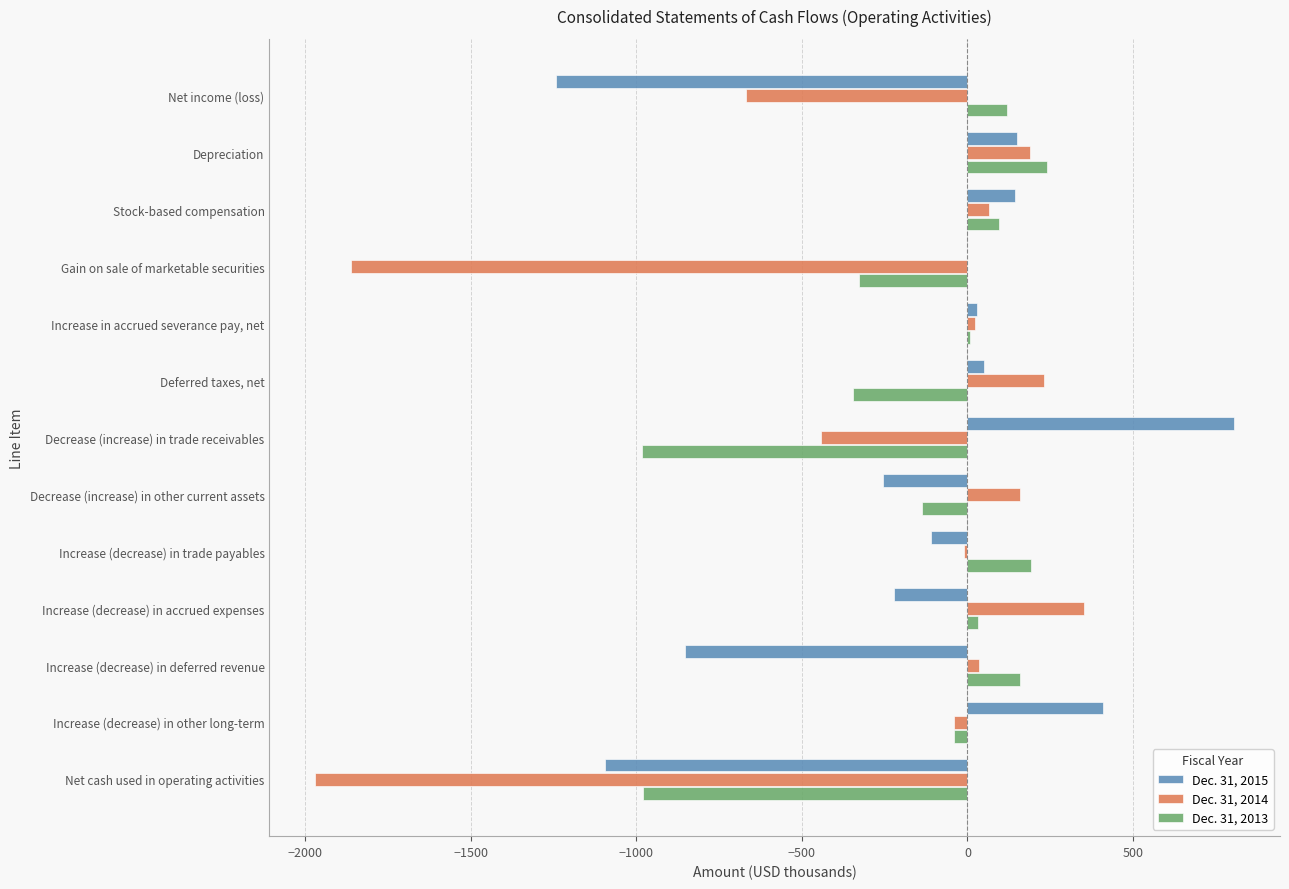

Which category has the highest value across all series?

Decrease (increase) in trade receivables